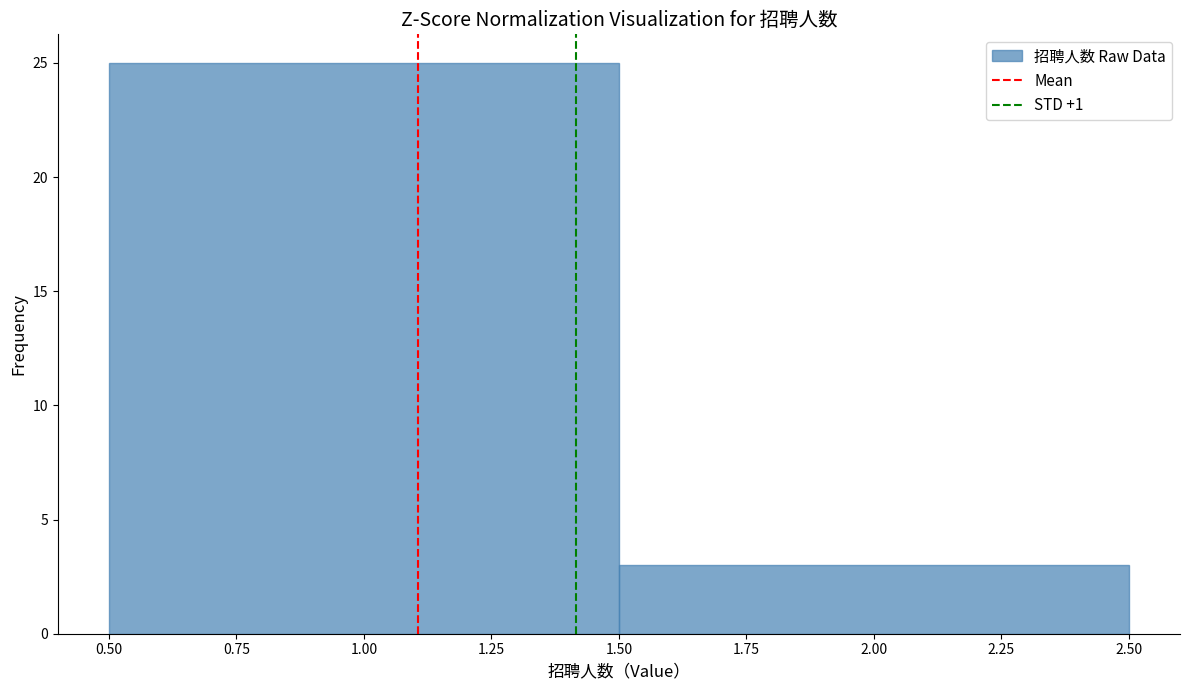

Reading left to right, transcribe this chart: for each bar, give the range it covers on the x-axis and its height. The values are not printed on the chart, so give them approximately, as read against the axis.

0.50 to 1.50: 25
1.50 to 2.50: 3